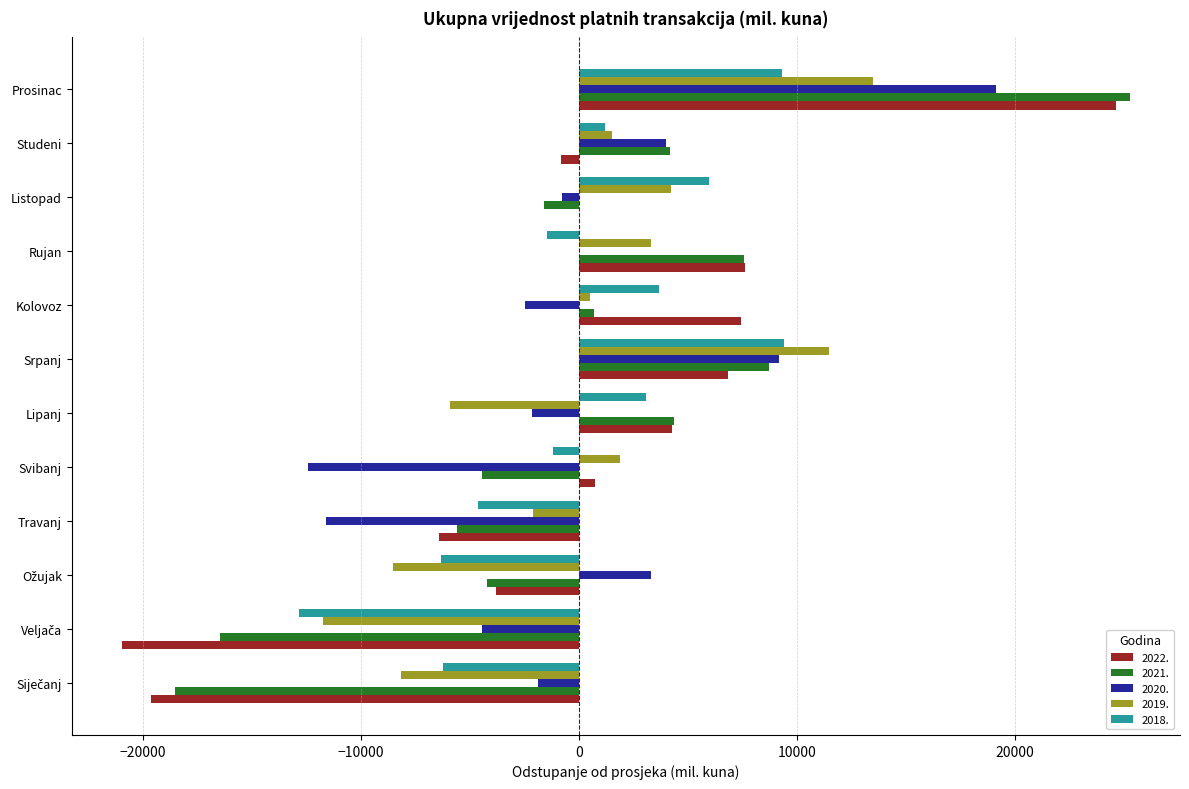

Which category has the highest value across all series?

Prosinac